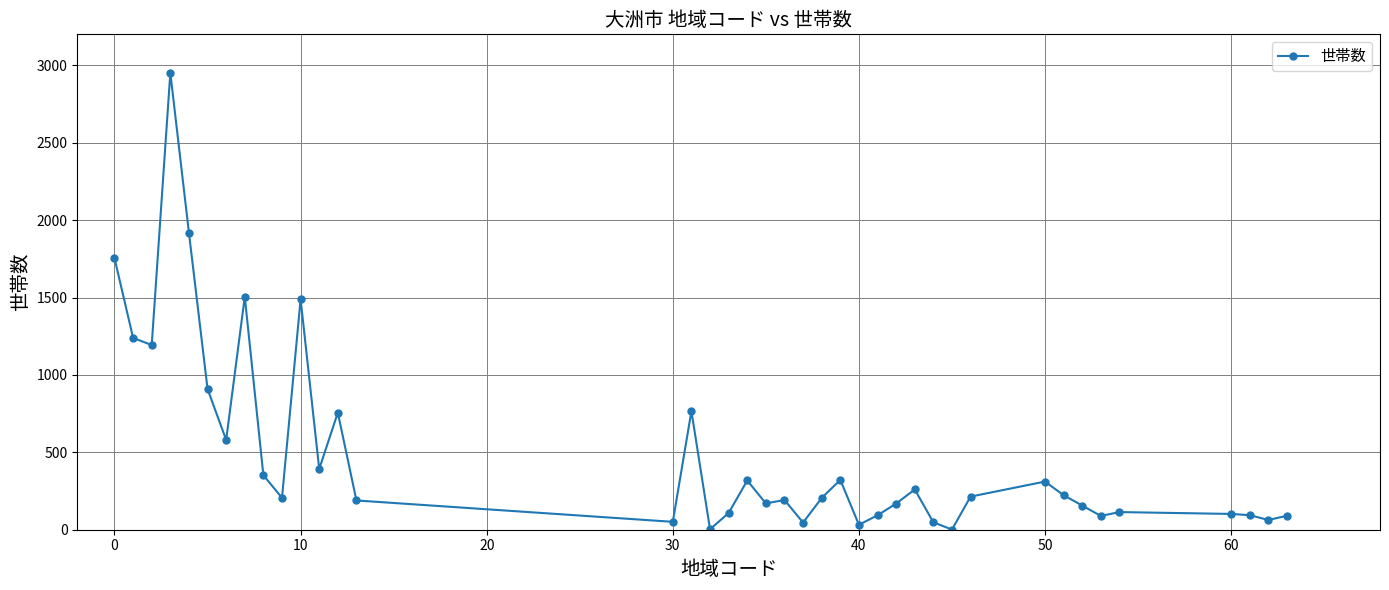

What is the difference between the second highest and minimum values?

1917